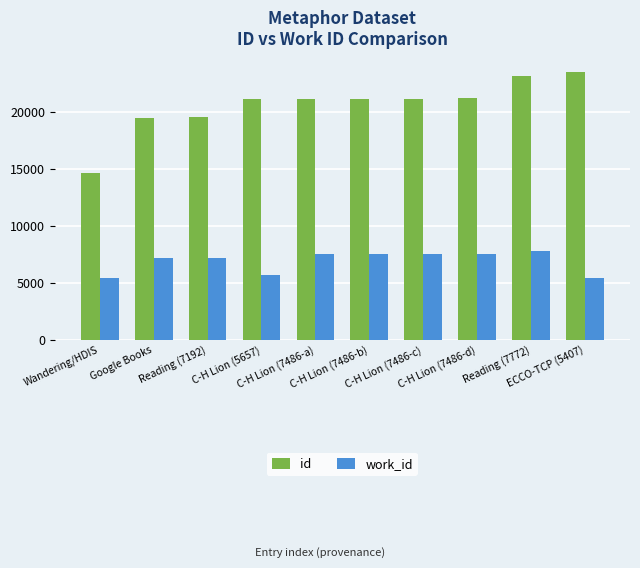

List the series in order of their overall mean, lowest first.

work_id, id